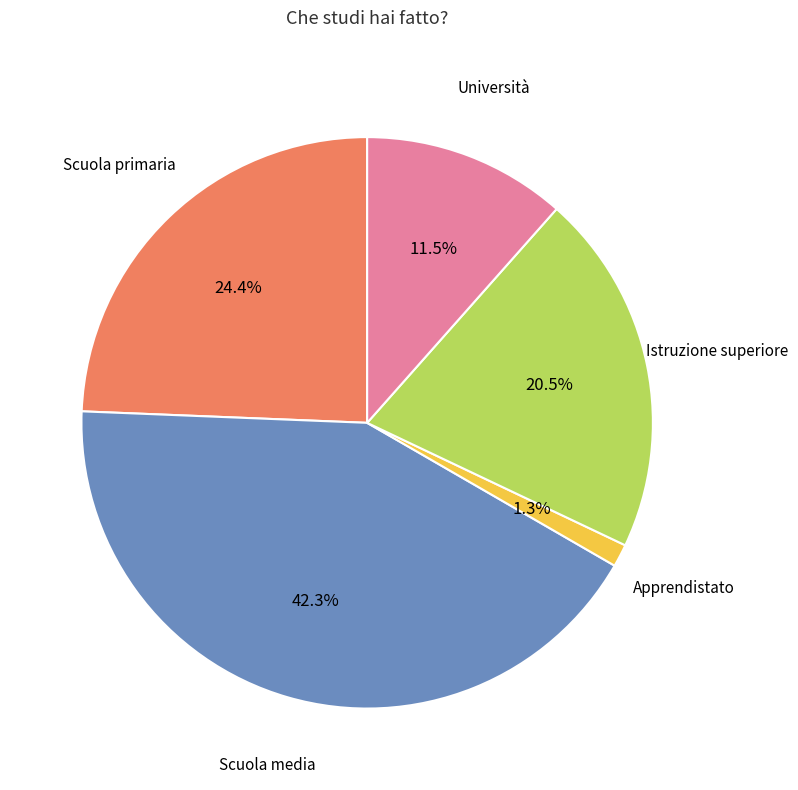

Is there any slice that represents more than half of the pie?

No